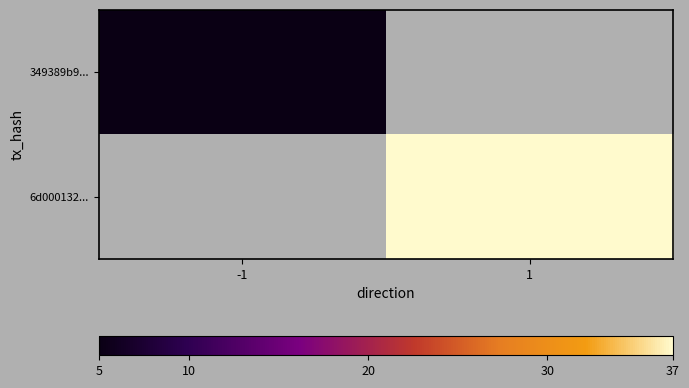

Where is 349389b9... nearest to the value 5?

-1